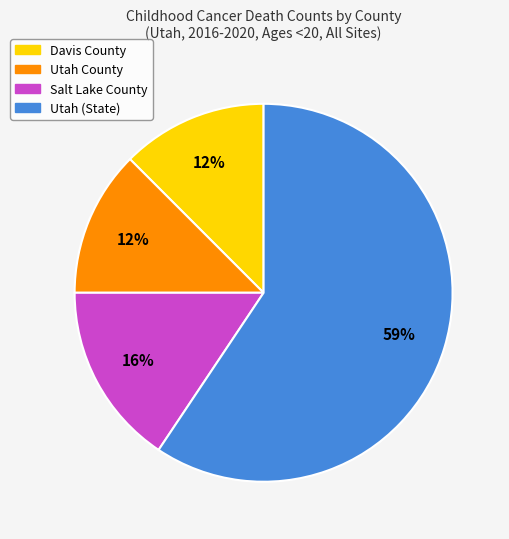

How many slices are in this pie chart?

4